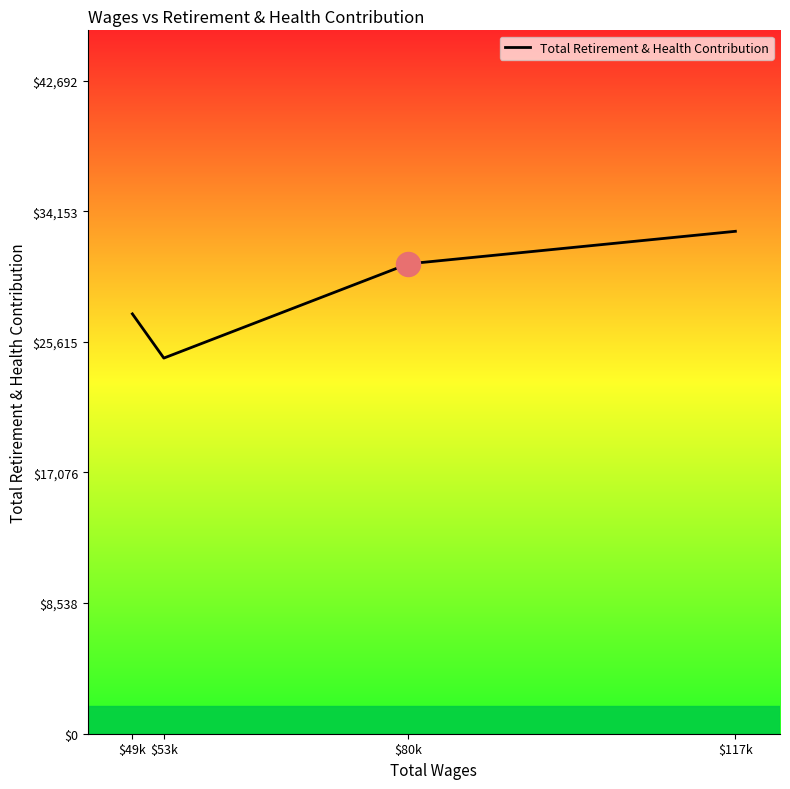

Between $53k and $117k, which is larger?

$117k